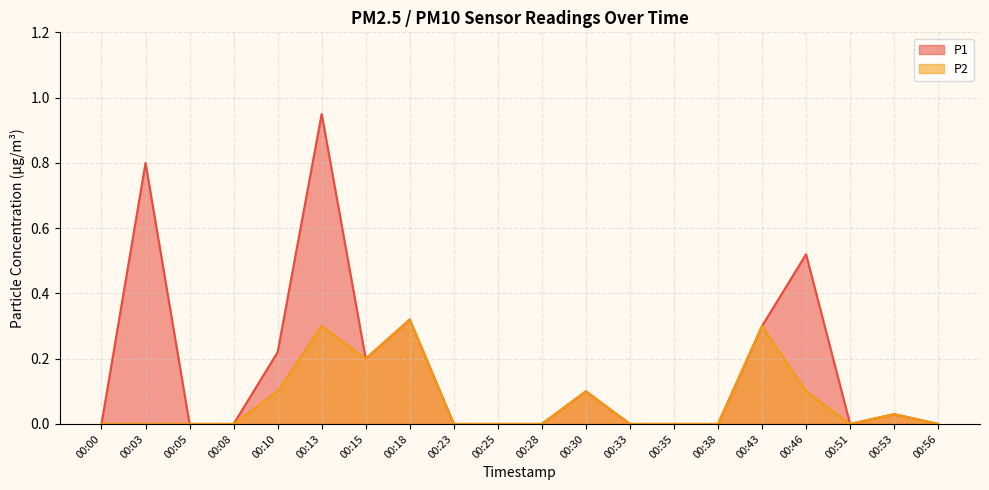

List the labels in order of P2 value, smallest first.

00:00, 00:03, 00:05, 00:08, 00:23, 00:25, 00:28, 00:33, 00:35, 00:38, 00:51, 00:56, 00:53, 00:10, 00:30, 00:46, 00:15, 00:13, 00:43, 00:18